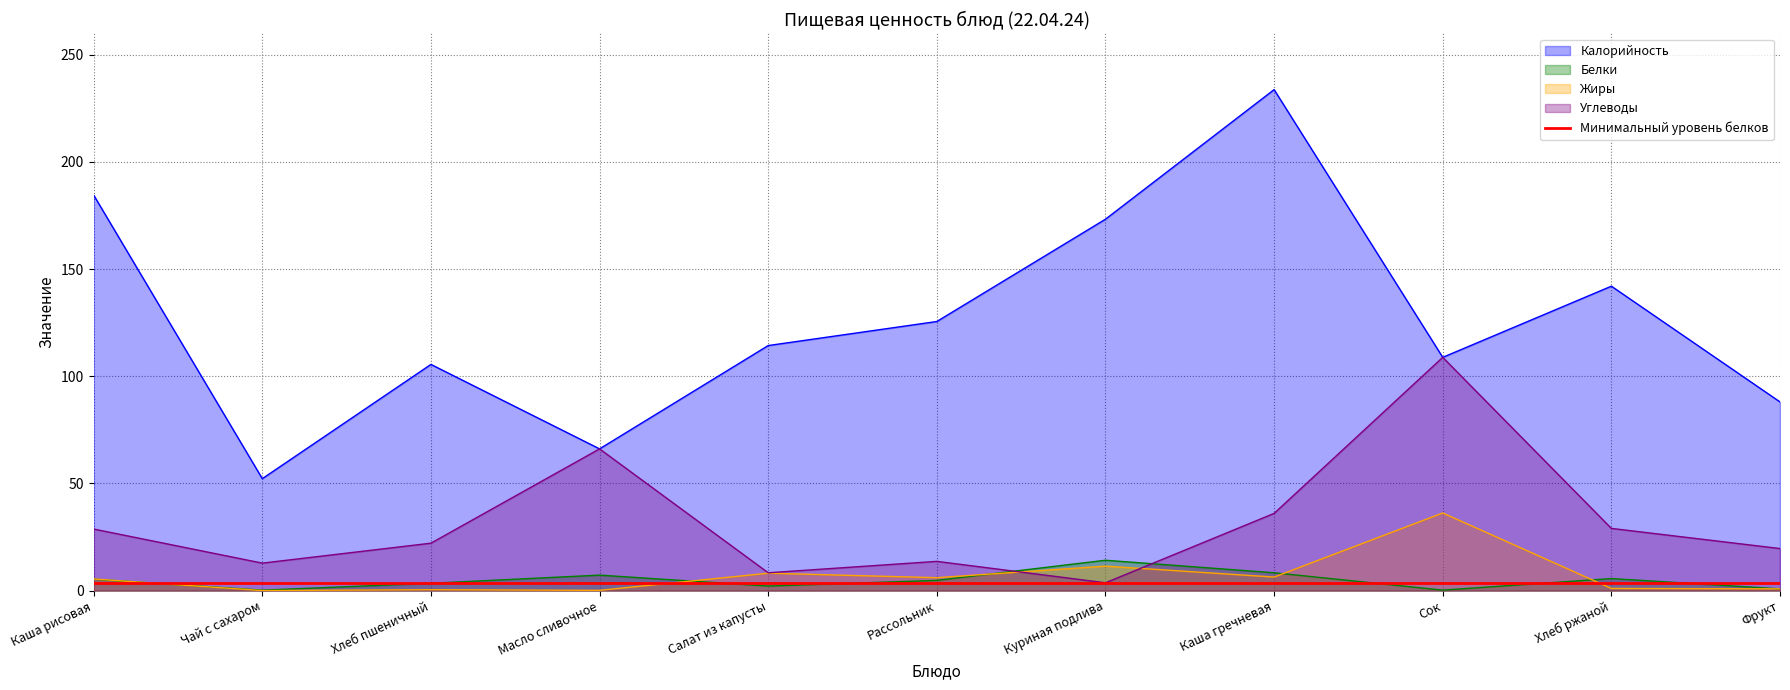

At which label does Углеводы reach its minimum?

Куриная подлива